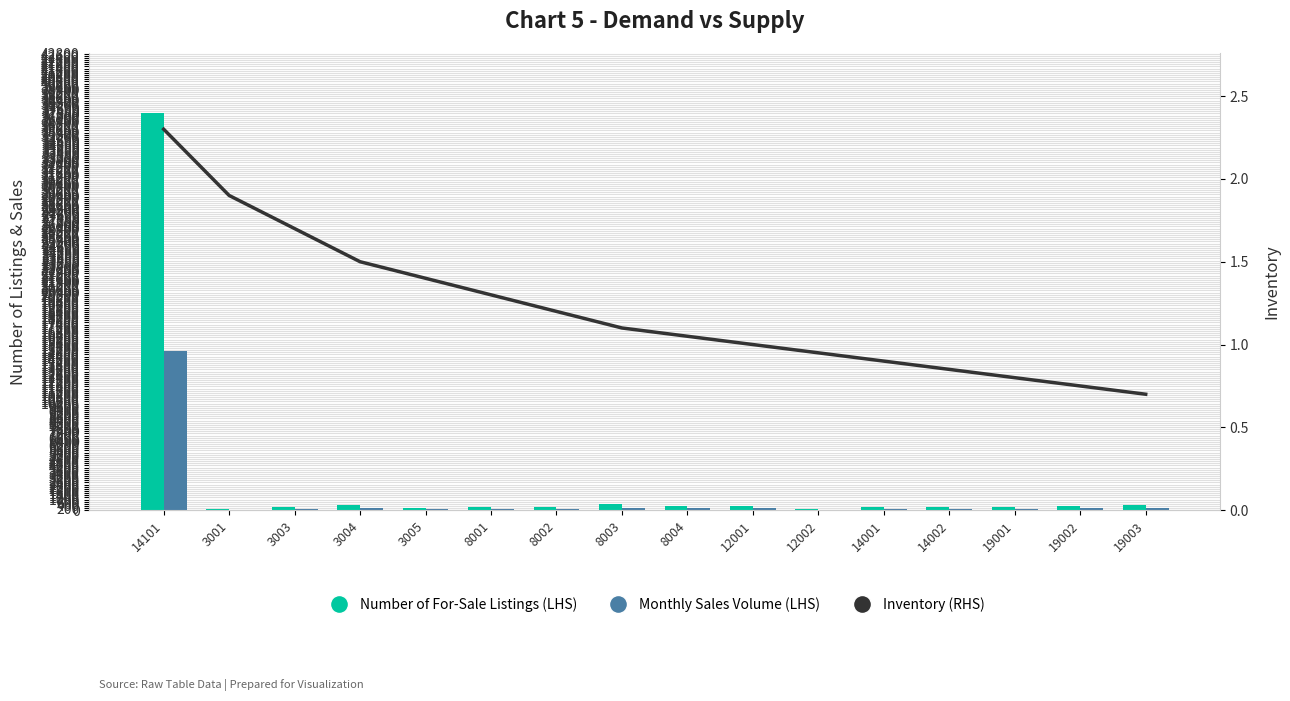

What is the highest value of the Inventory (RHS) series?

2.3